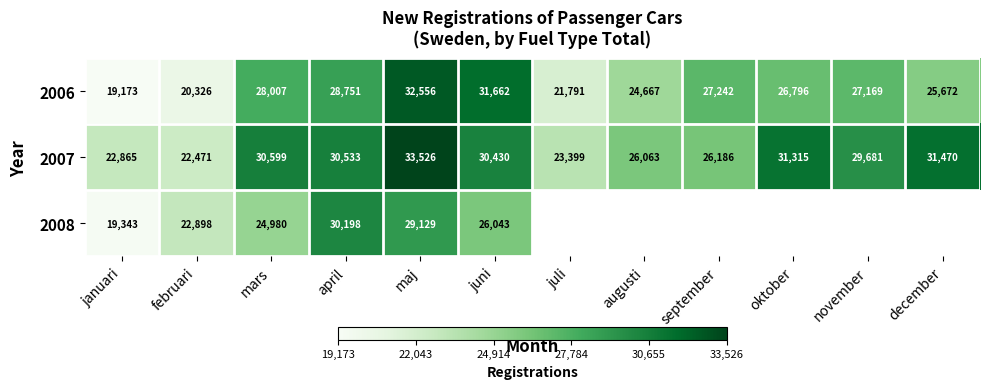

What is the difference between the 2006 values at december and november?

1497